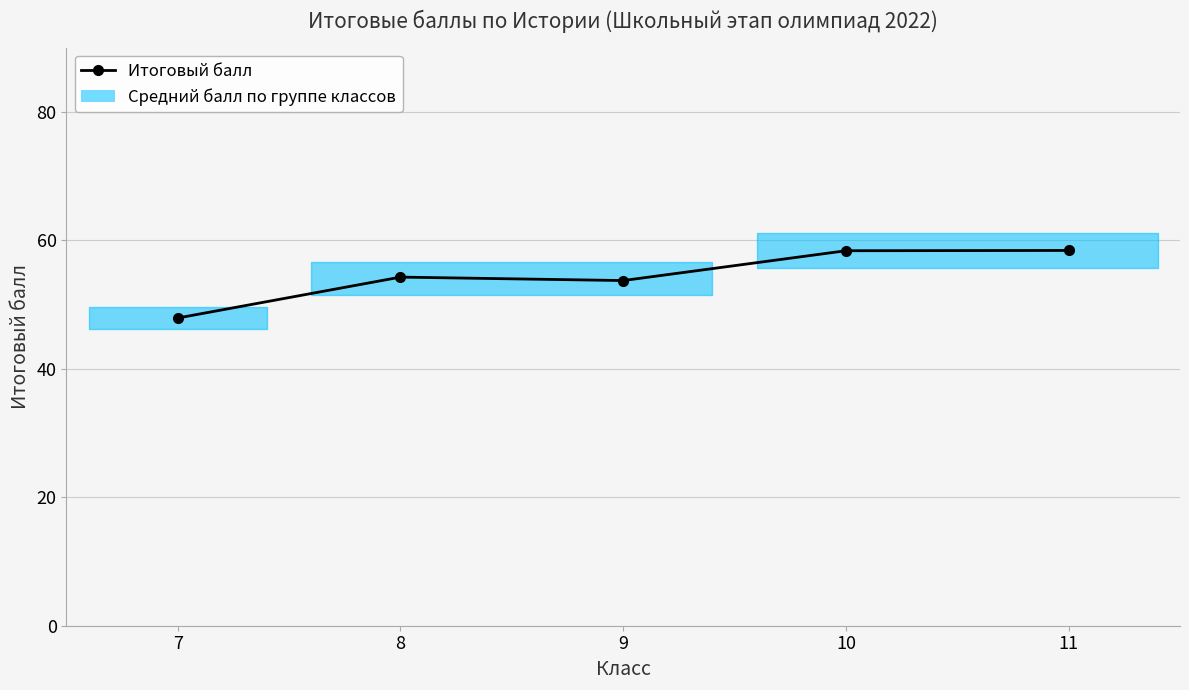

What is the value of the 4th point from the left?

58.4